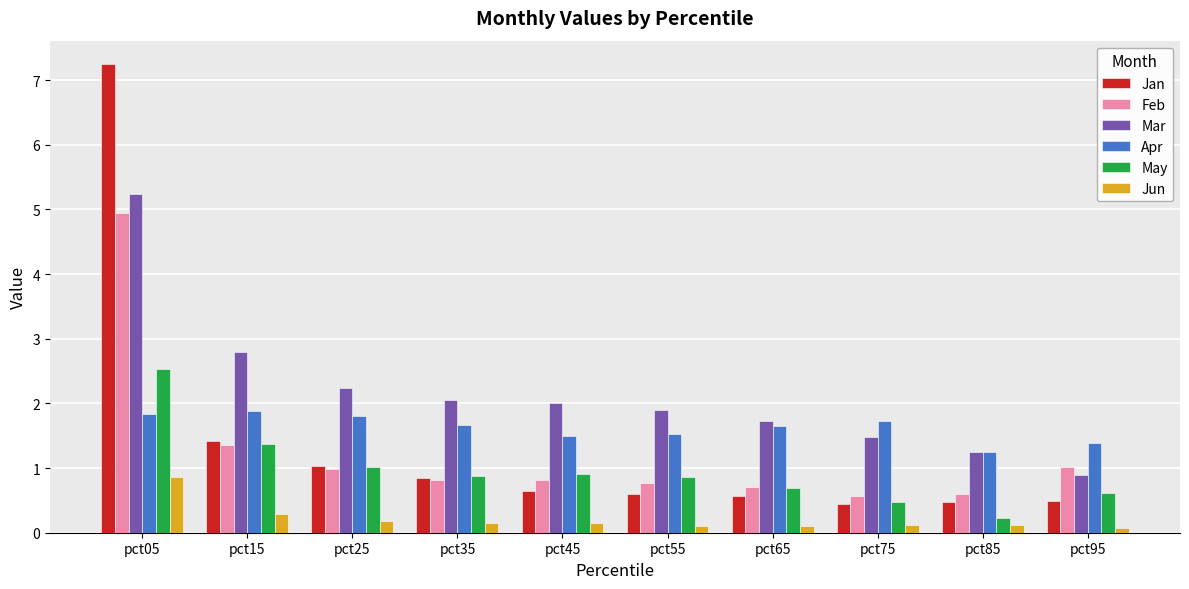

Count the number of data series in this chart.

6